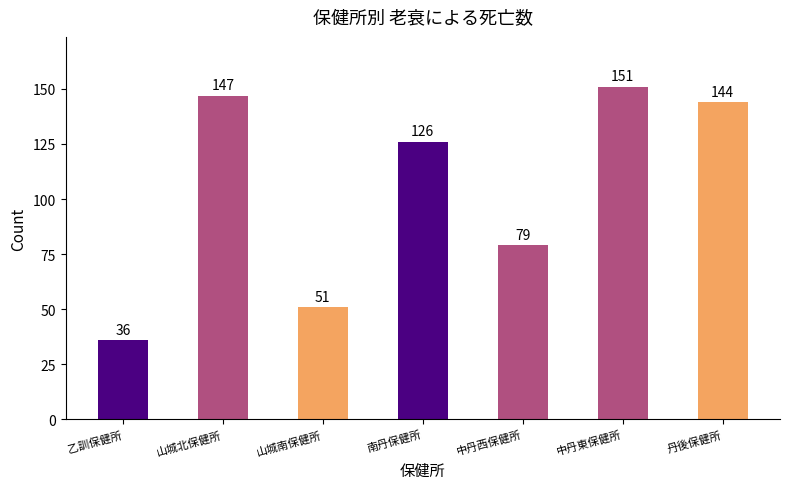

What is the value of the 3rd bar from the left?

51